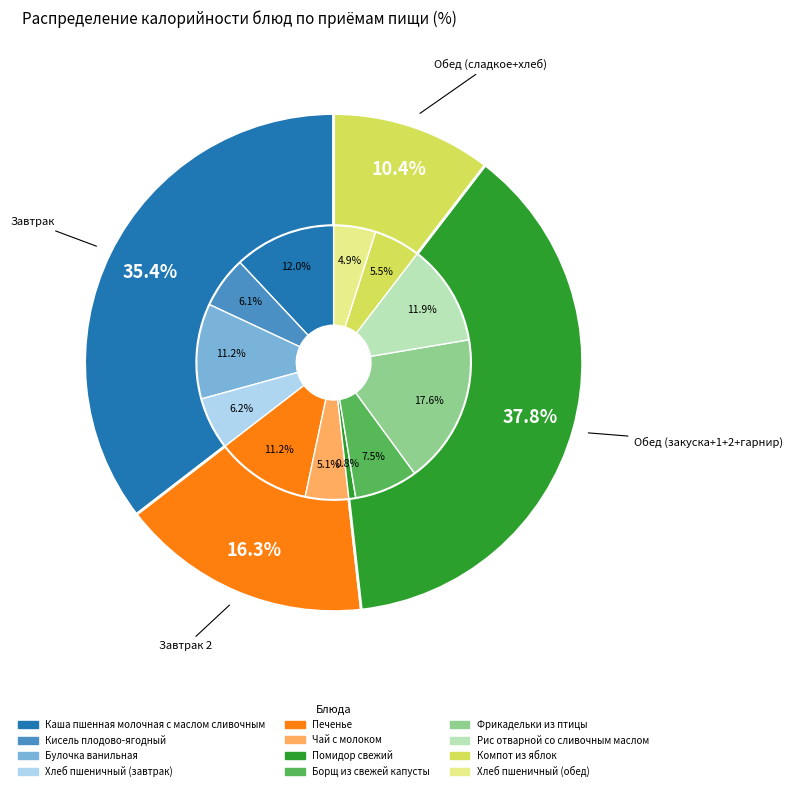

Which slice is the largest?

Фрикадельки из птицы